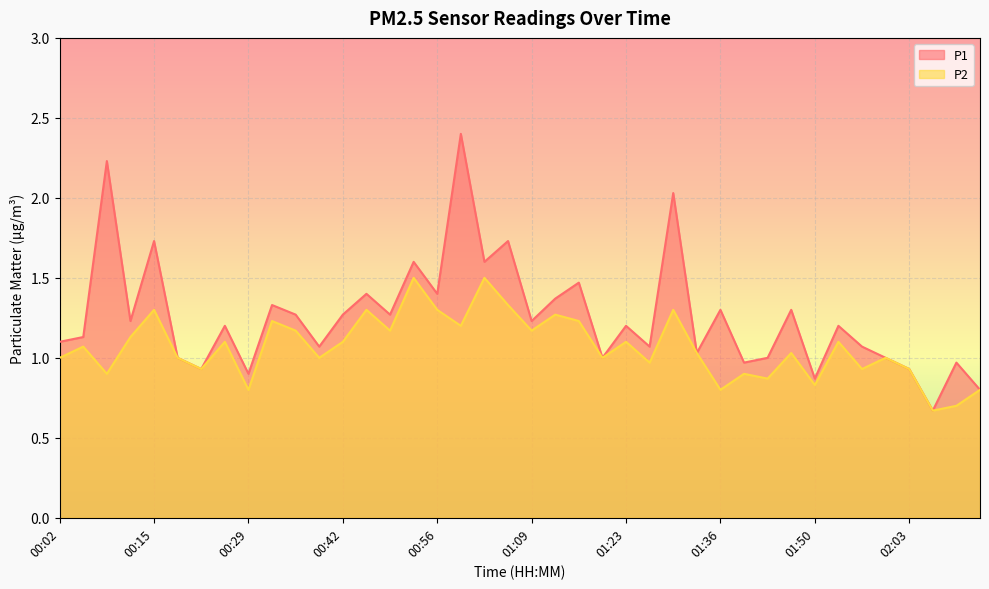

How many lines are shown in the chart?

2